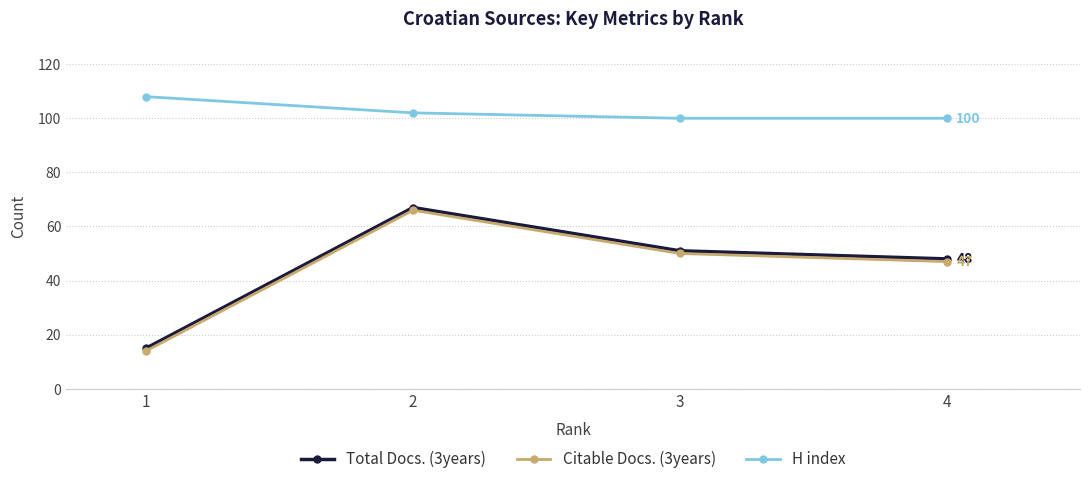

What is the difference between the Citable Docs. (3years) values at 2 and 3?

16